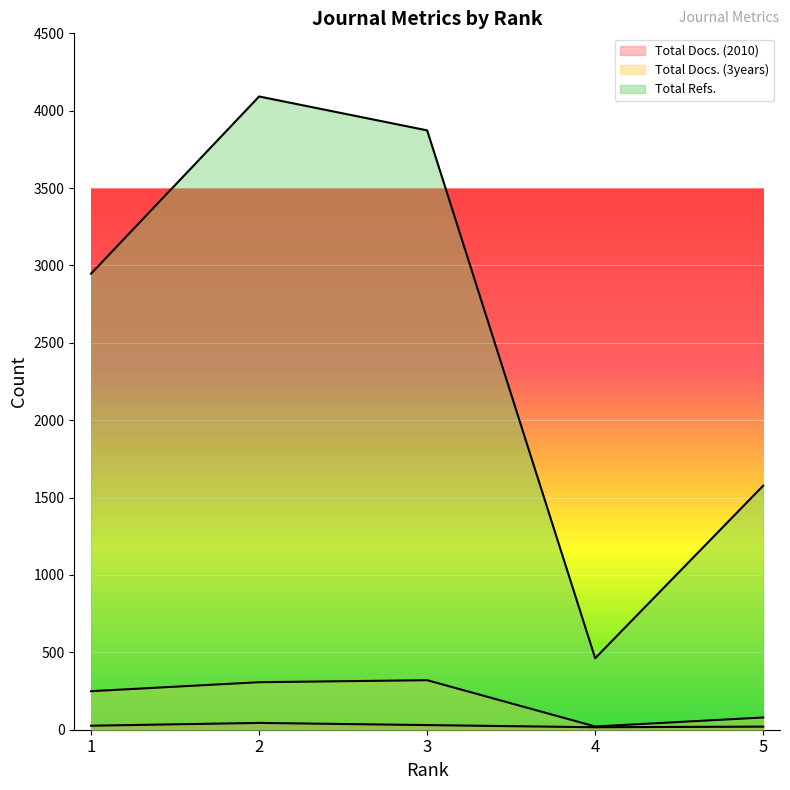

What is the difference between the Total Refs. values at 1 and 2?

1145